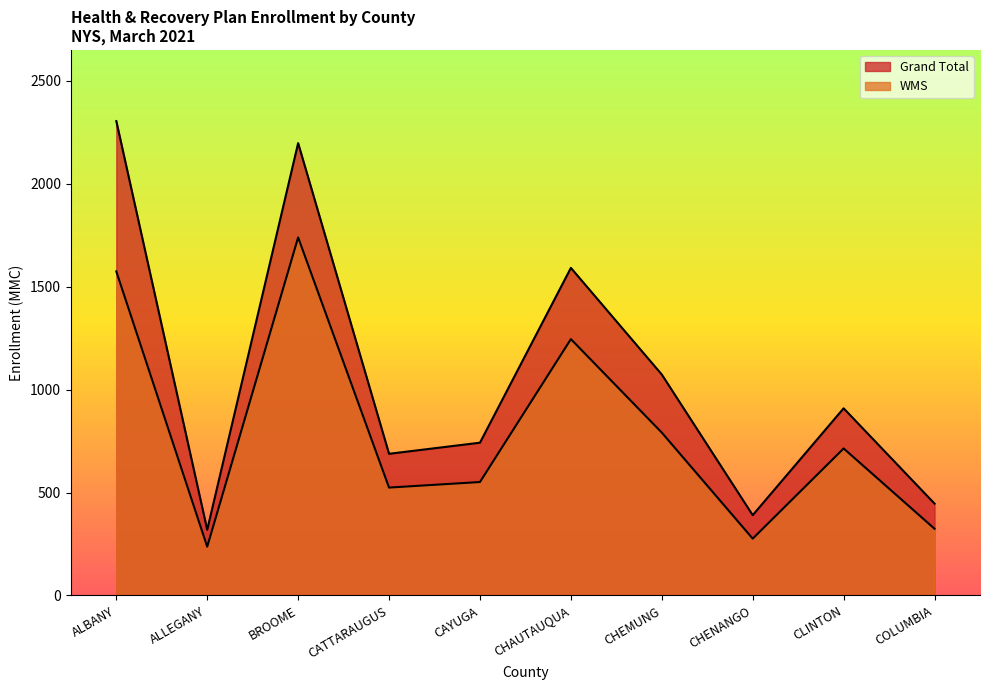

Which series has the widest spread of values?

Grand Total